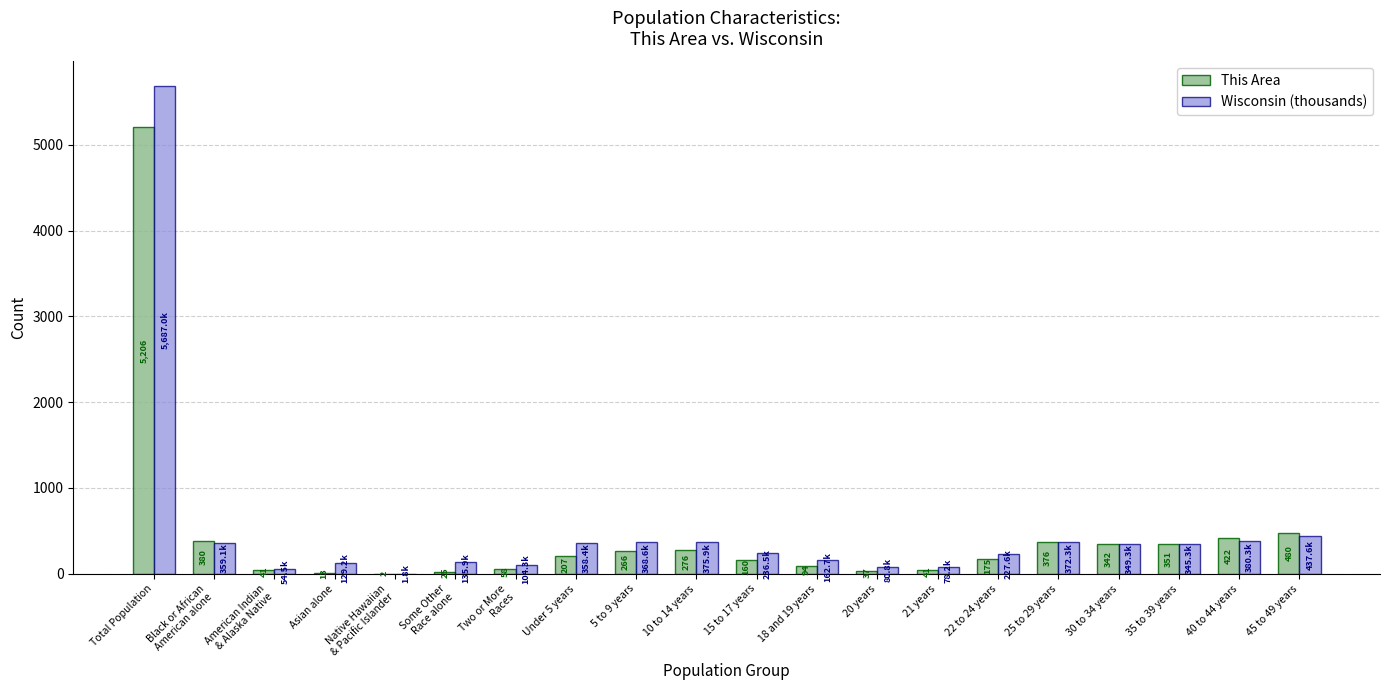

Count the number of data series in this chart.

2